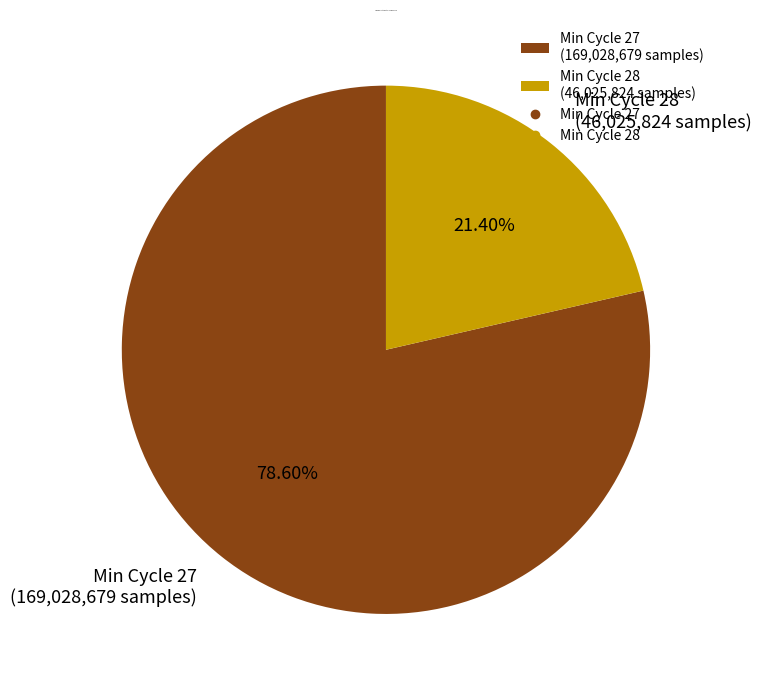

Rank the categories by value from lowest to highest.

Min Cycle 28 (46,025,824 samples), Min Cycle 27 (169,028,679 samples)